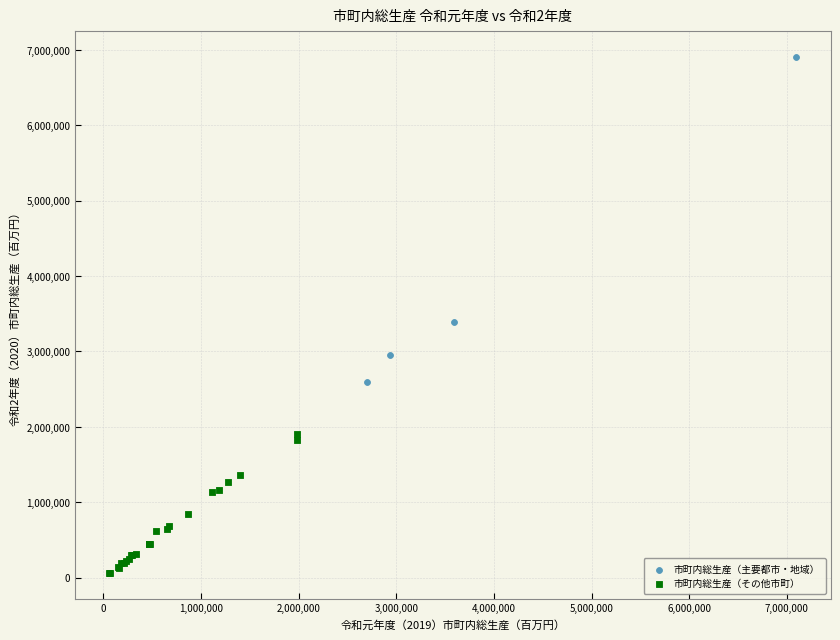

Which series has the largest Y range (max minus min)?

市町内総生産（主要都市・地域）